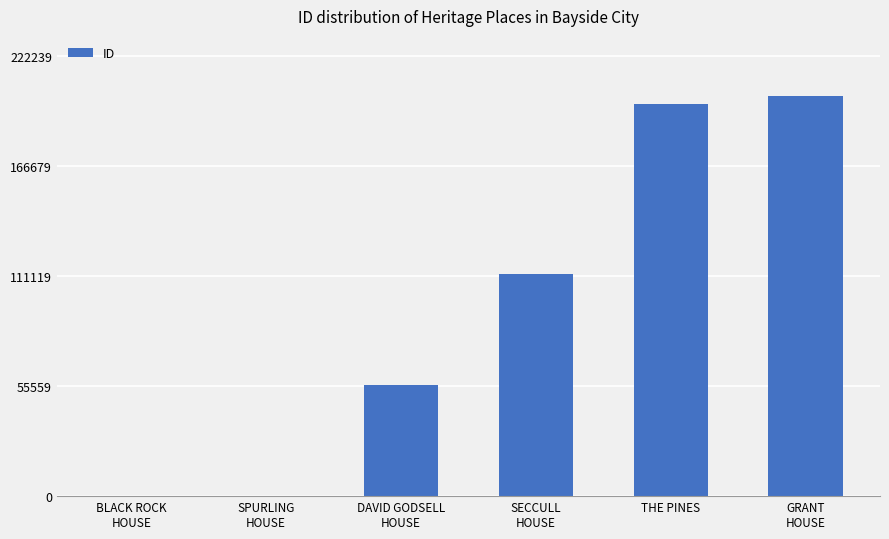

What value does the data have at SPURLING
HOUSE, to the nearest 50?

150